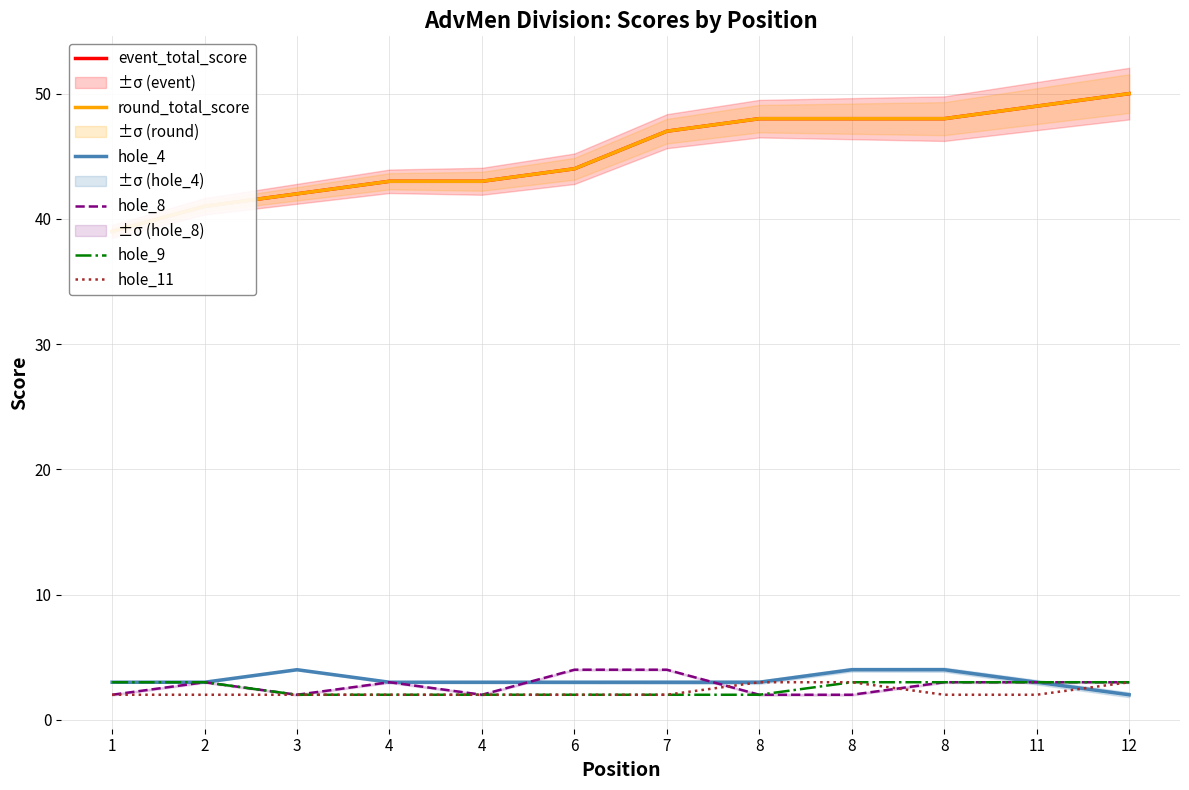

After their last crossing, which series has the higher values: hole_11 or hole_8?

hole_8